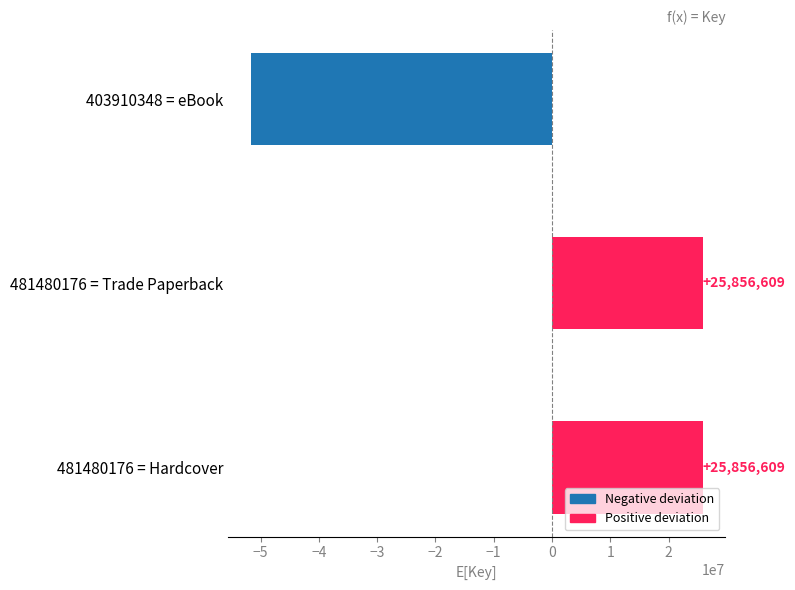

How many data points does each series have?

3